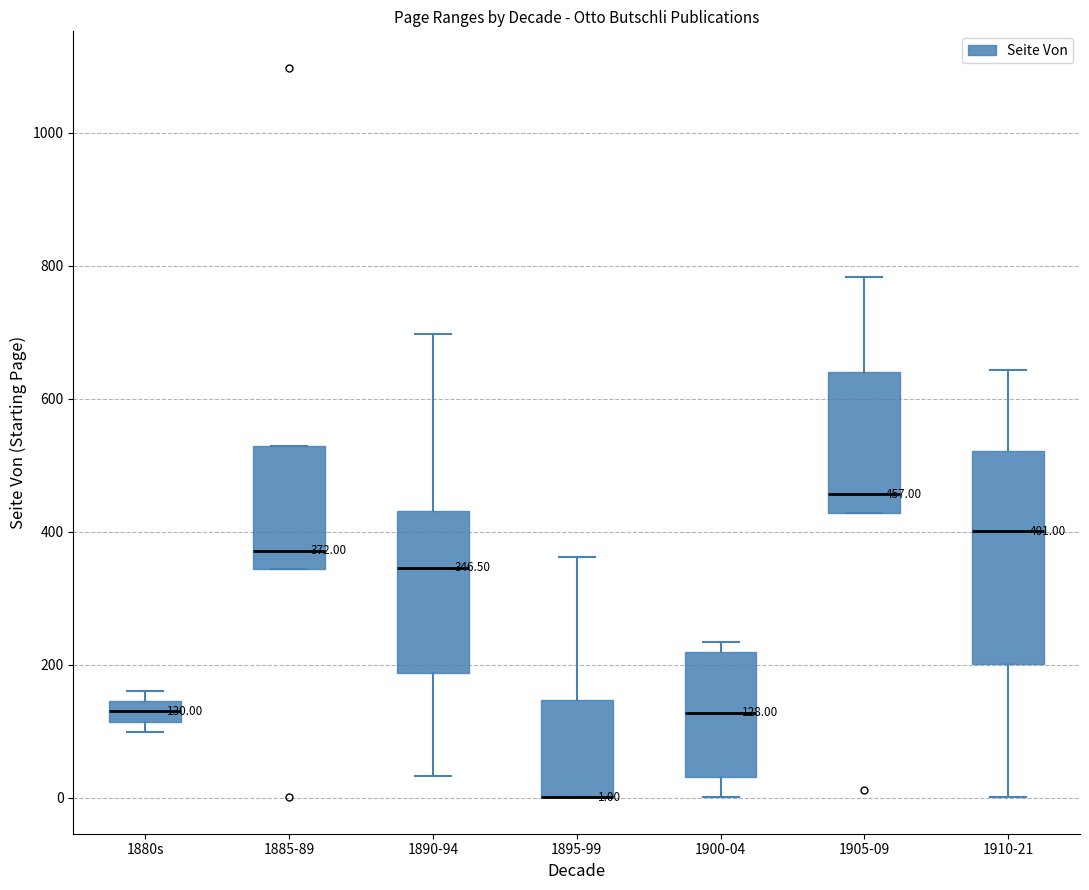

Which box is the tallest, from its lower edge to its upper edge?

1910-21